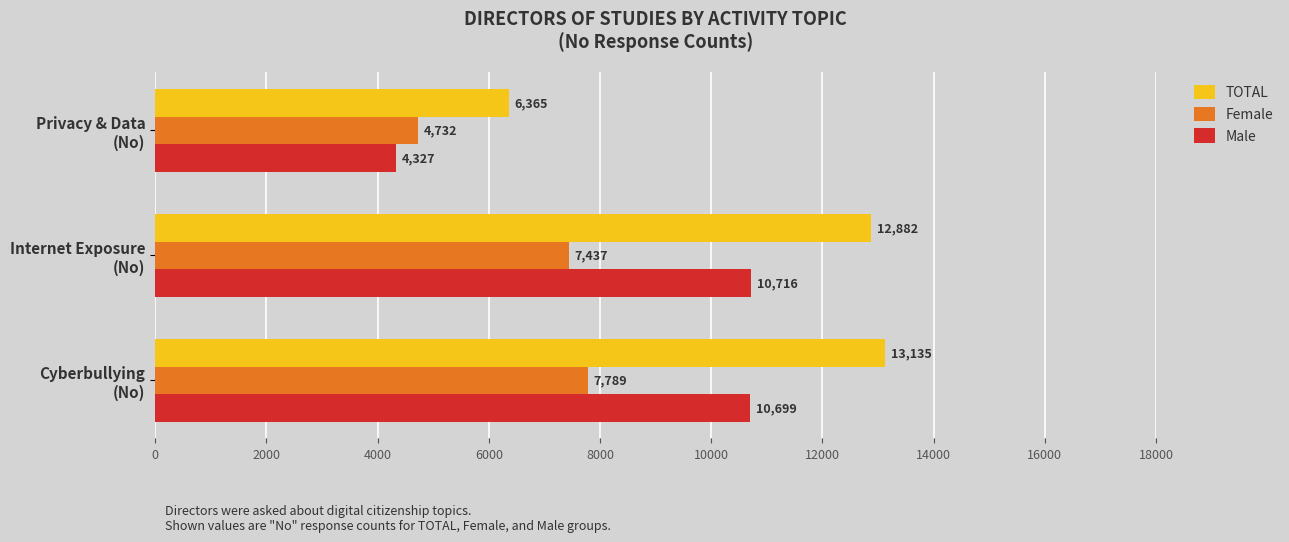

What is the maximum value for TOTAL?

13135